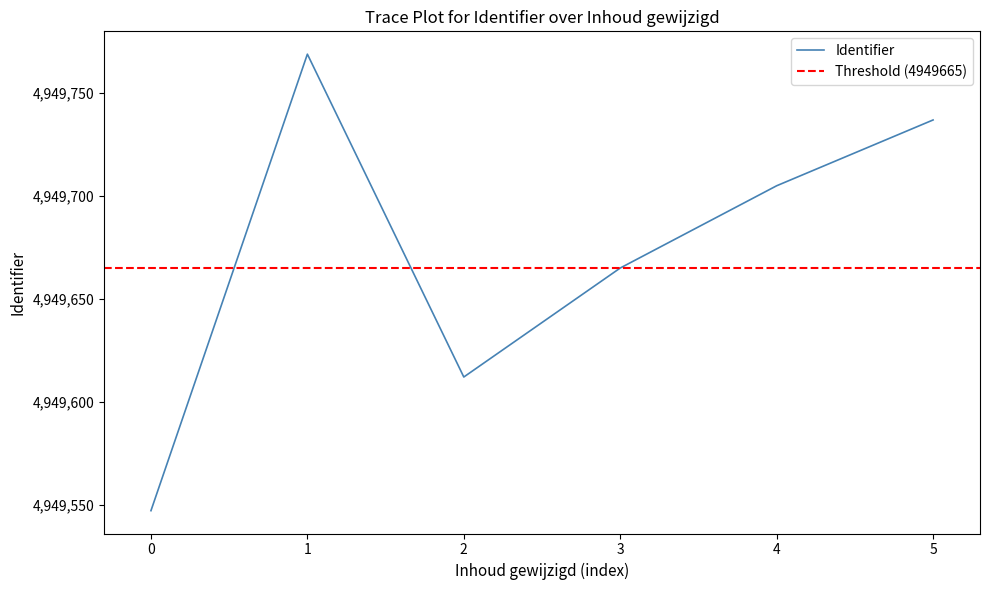

Does the chart display data point markers on the line(s)?

No